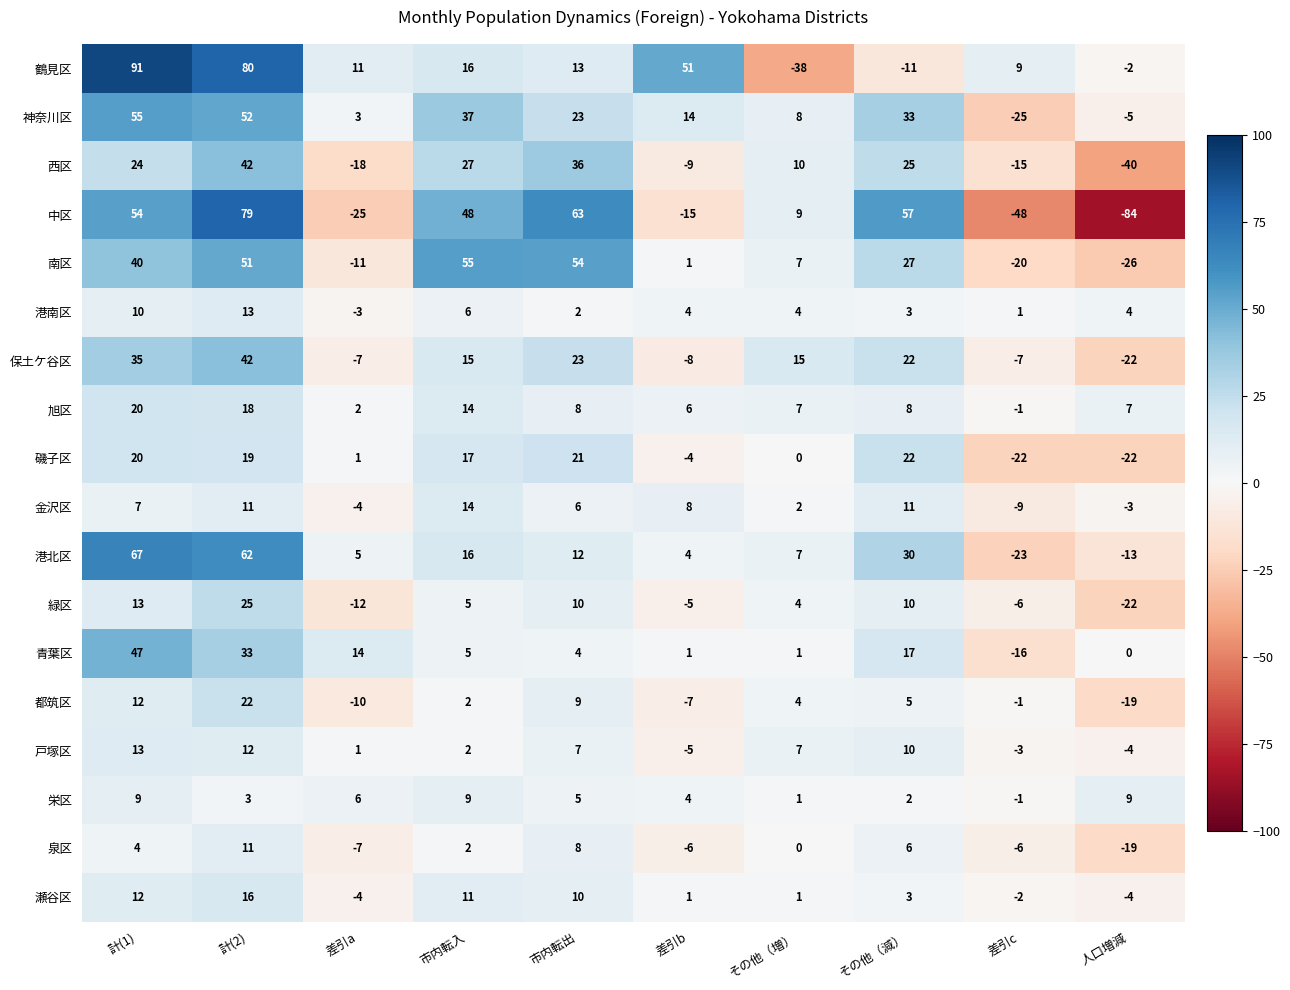

True or false: 都筑区 has a value of 8 at その他（減）.

False